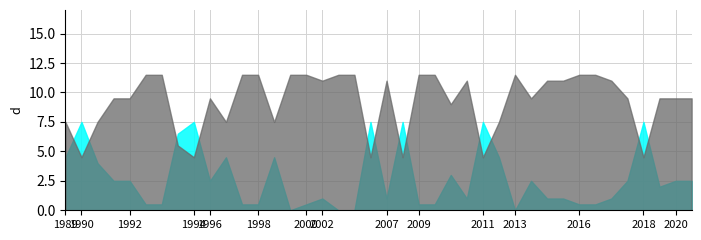

Which has a higher value, 2016_03 or 1992_05?

2016_03